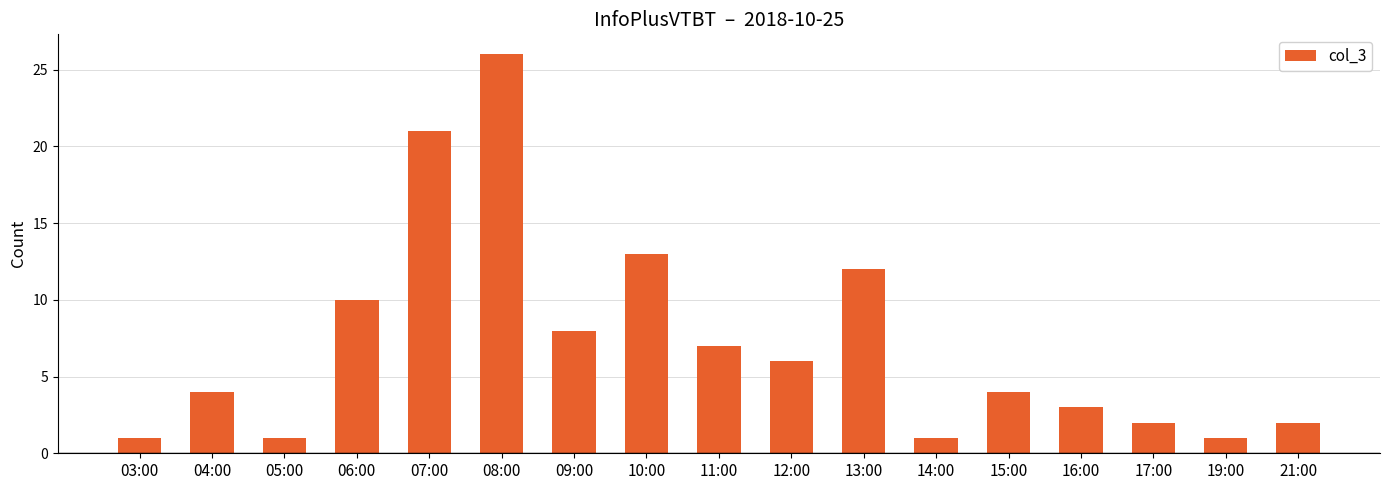

Reading right to left, transcribe all the data shown in this chart.

2	1	2	3	4	1	12	6	7	13	8	26	21	10	1	4	1